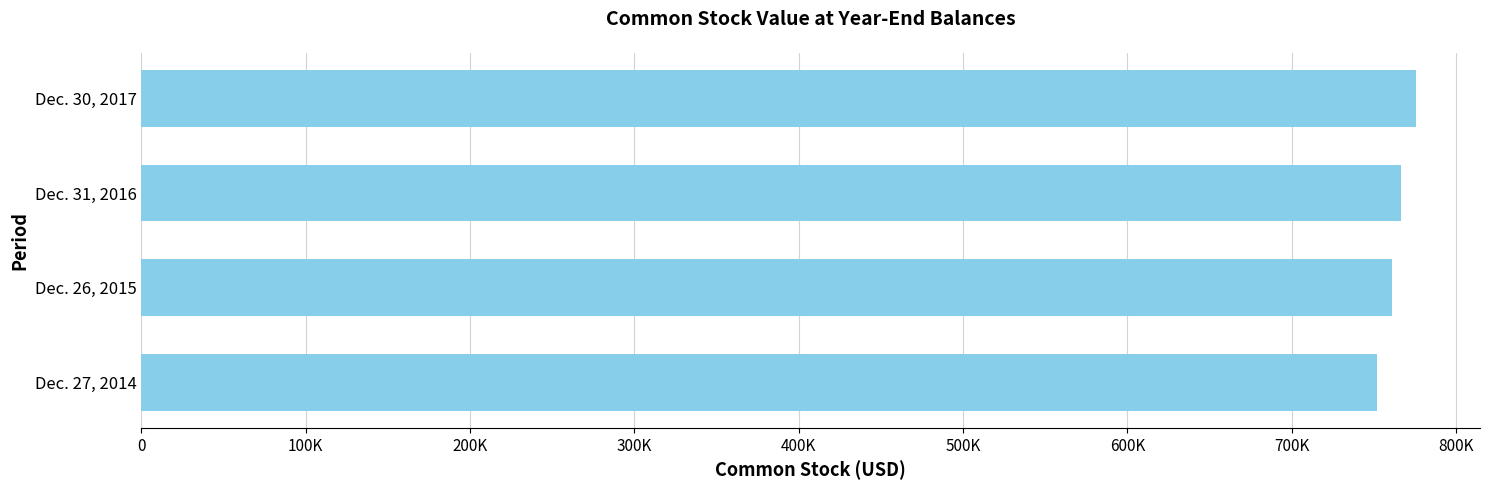

List the labels in order of value, largest first.

Dec. 30, 2017, Dec. 31, 2016, Dec. 26, 2015, Dec. 27, 2014